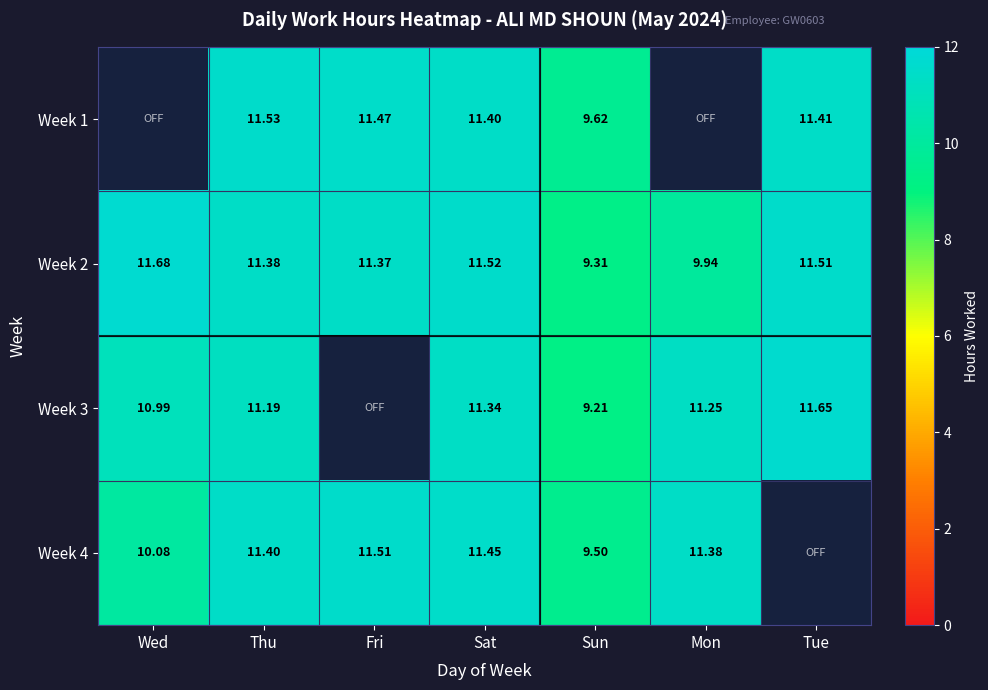

Is the value of Week 3 at Thu greater than the value of Week 4 at Fri?

No